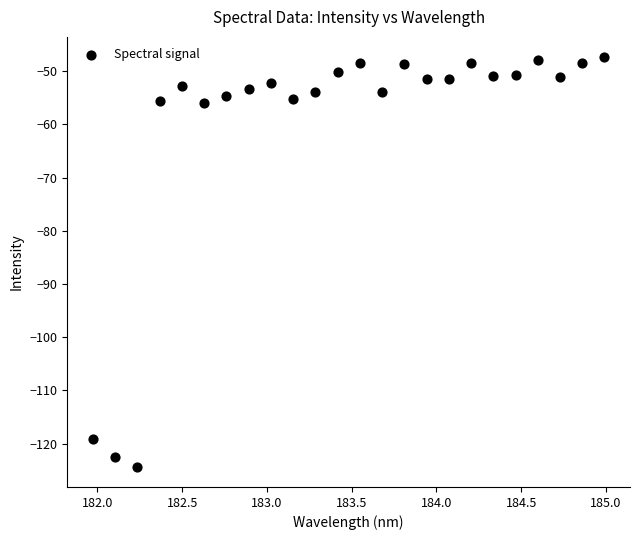

What is the range of Y values (max minus min)?

76.9